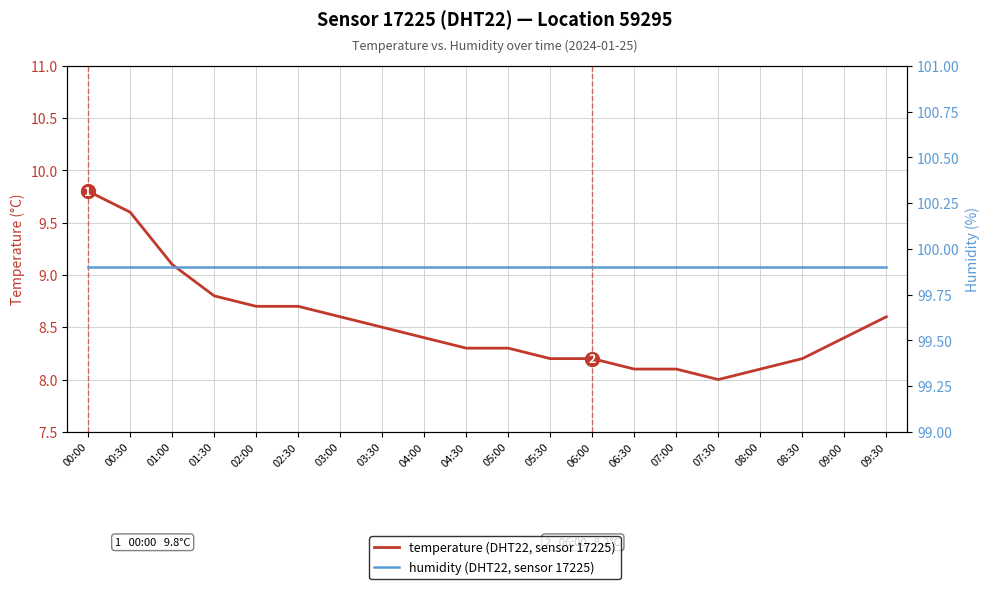

True or false: temperature has more than 1 interior local peaks.

False